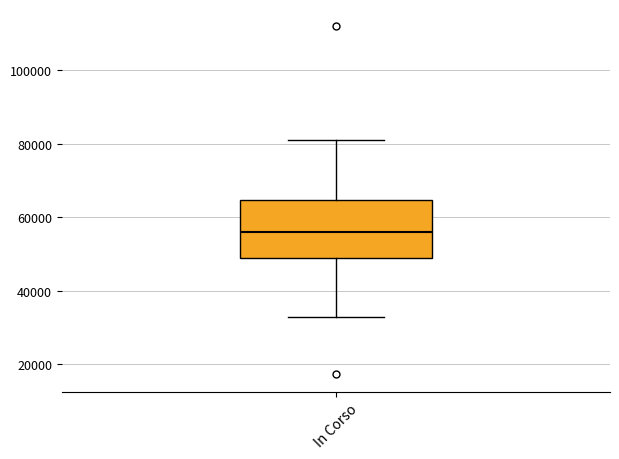

Transcribe this box plot: give where the median line is, the range the box spans, and where the two whiskers end, as read against the y-axis. The values are not printed on the chart, so give them approximately, as read against the axis.

median 56000, box 50000 to 64000, whiskers 32000 to 80000